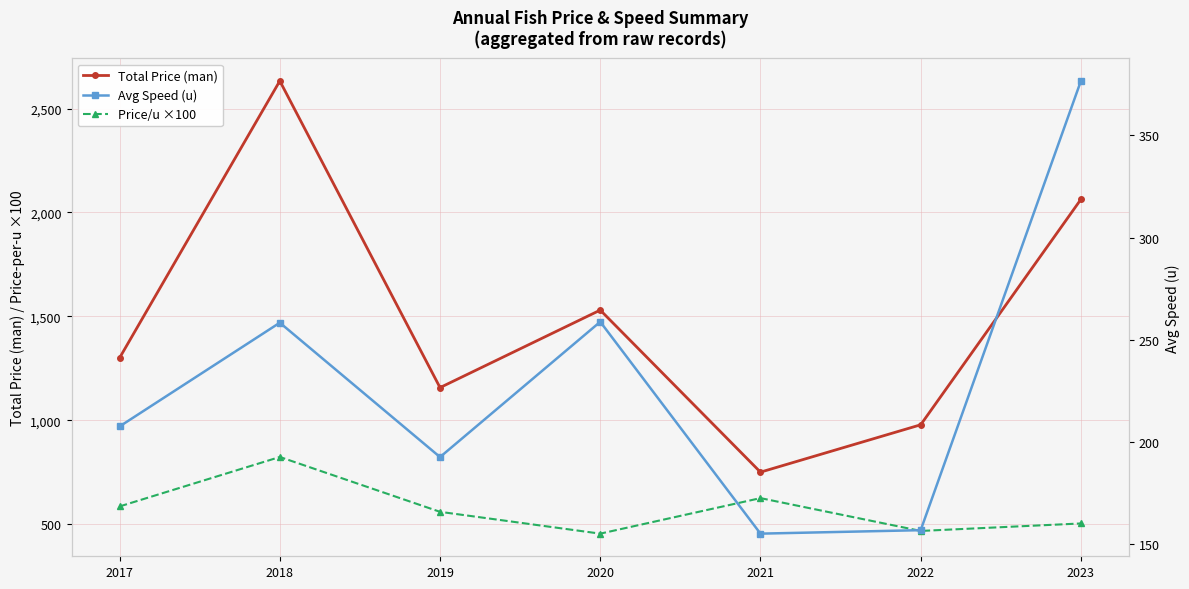

Reading left to right, transcribe all the data shown in this chart.

Total Price (man): 1300.0	2633.0	1157.0	1530.0	750.0	978.0	2063.0
Price/u ×100: 585.0	823.0	559.0	454.0	625.0	467.0	503.0
Avg Speed (u): 207.5	258.3	192.5	258.8	155.0	156.7	376.7